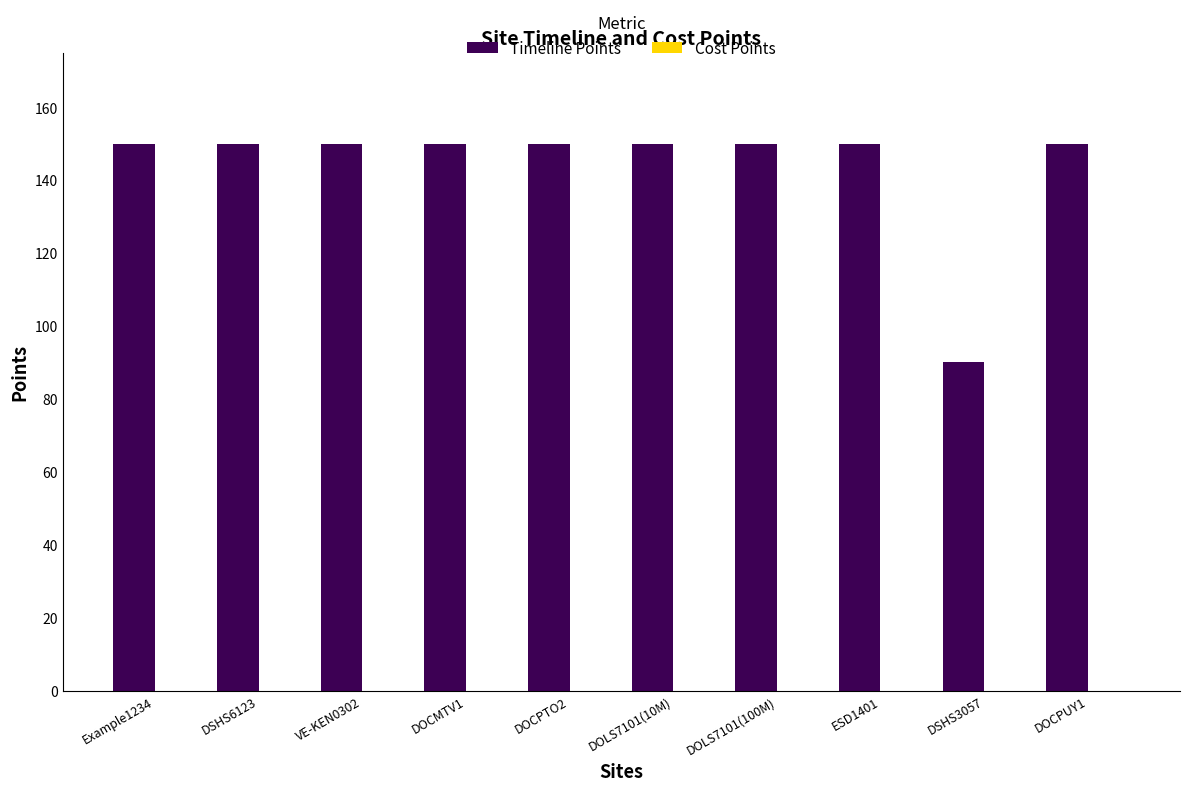

What is the ratio of the value at VE-KEN0302 to the value at DOCPTO2?

1.0